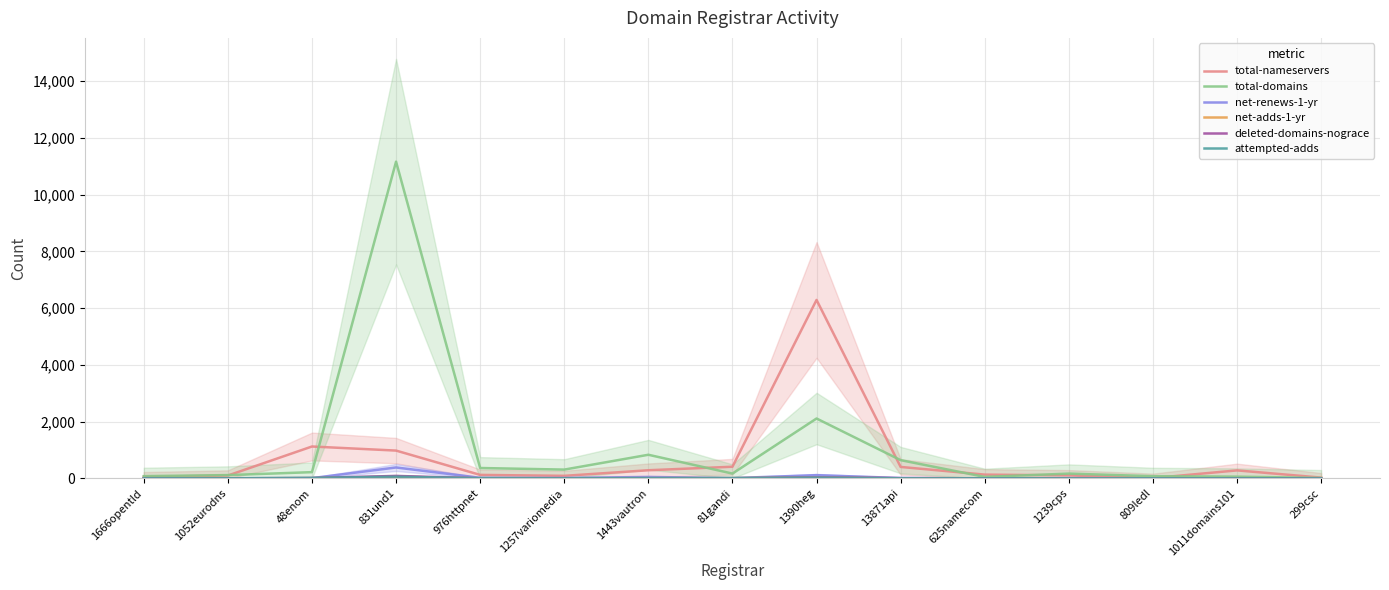

What is the sum of the total-domains values at 81gandi and 809ledl?

243